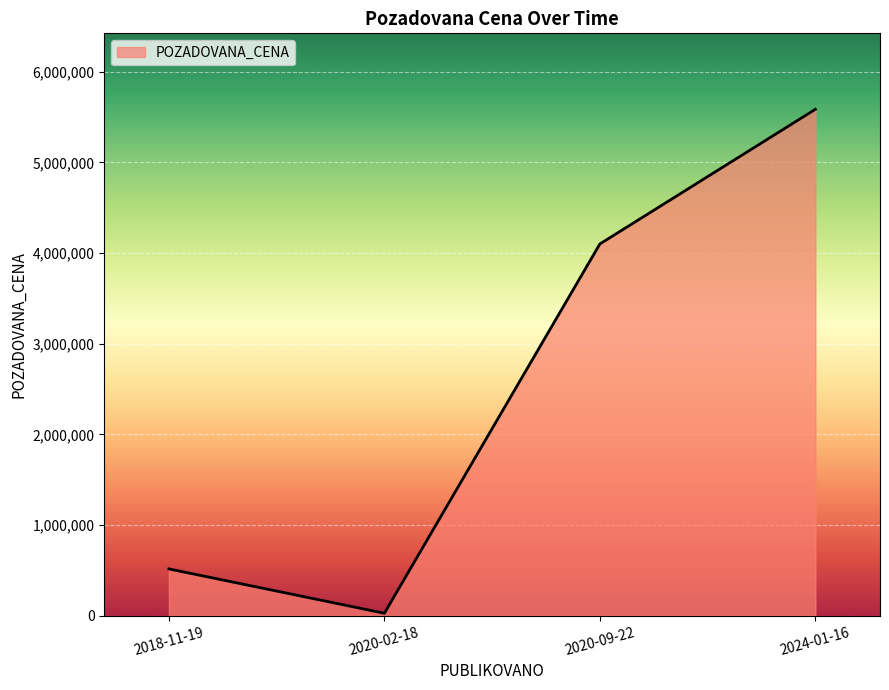

Which category has the lowest value across all series?

2020-02-18